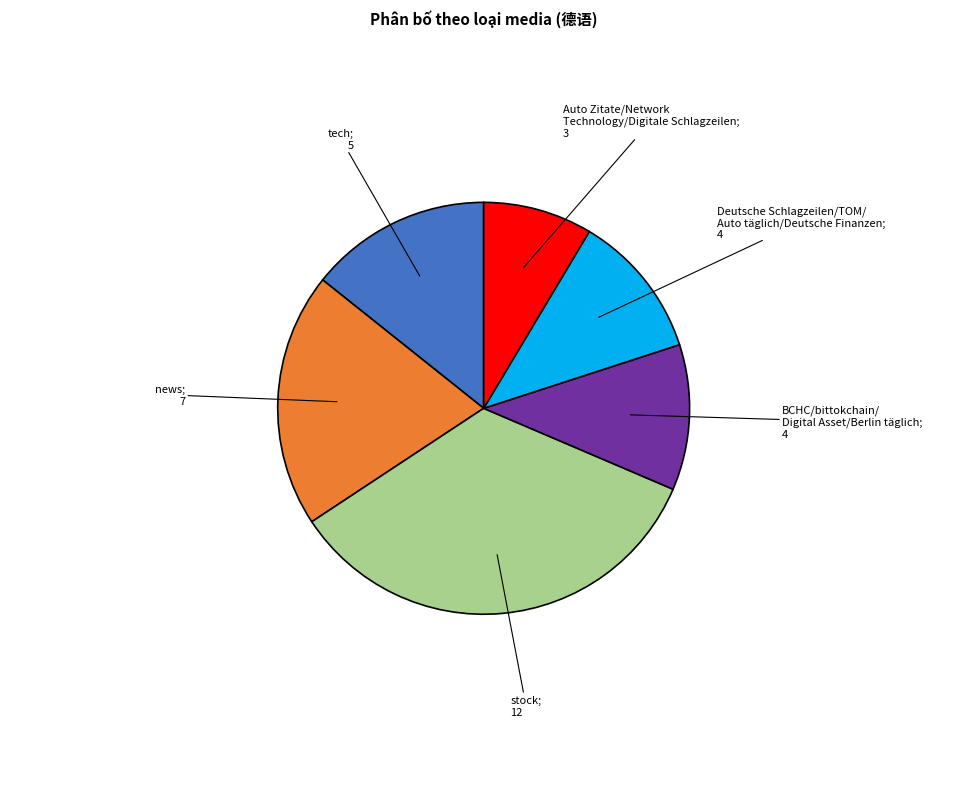

Is there a majority slice in this chart?

No